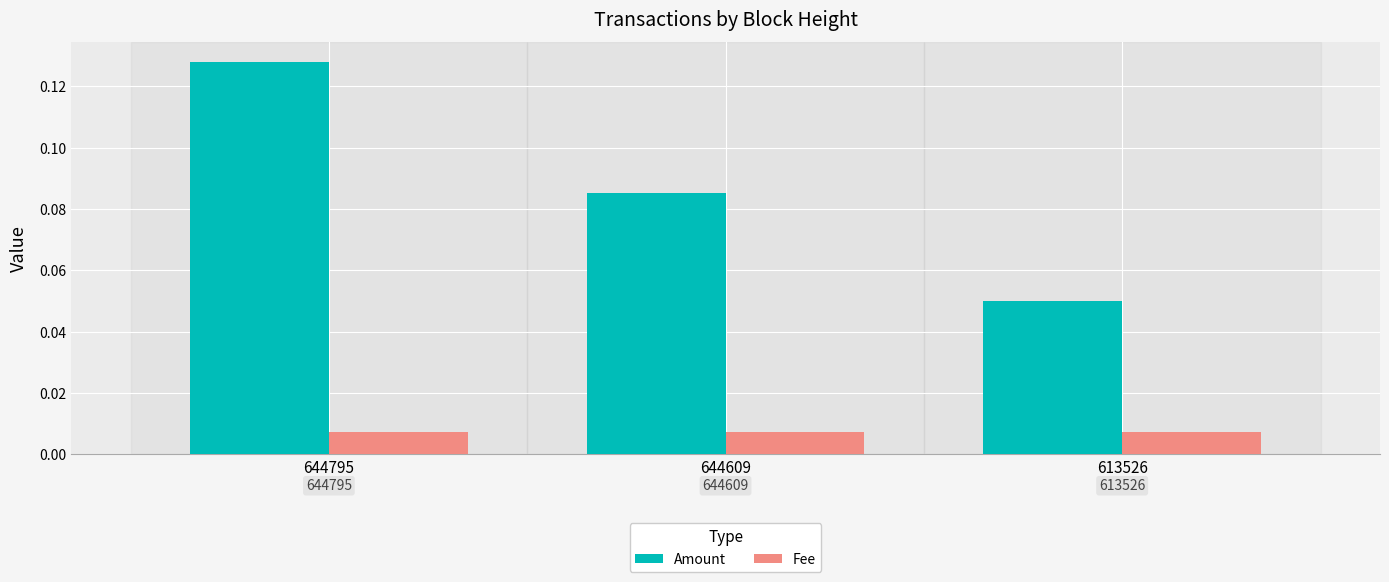

At how many categories does at least one series exceed 0?

3